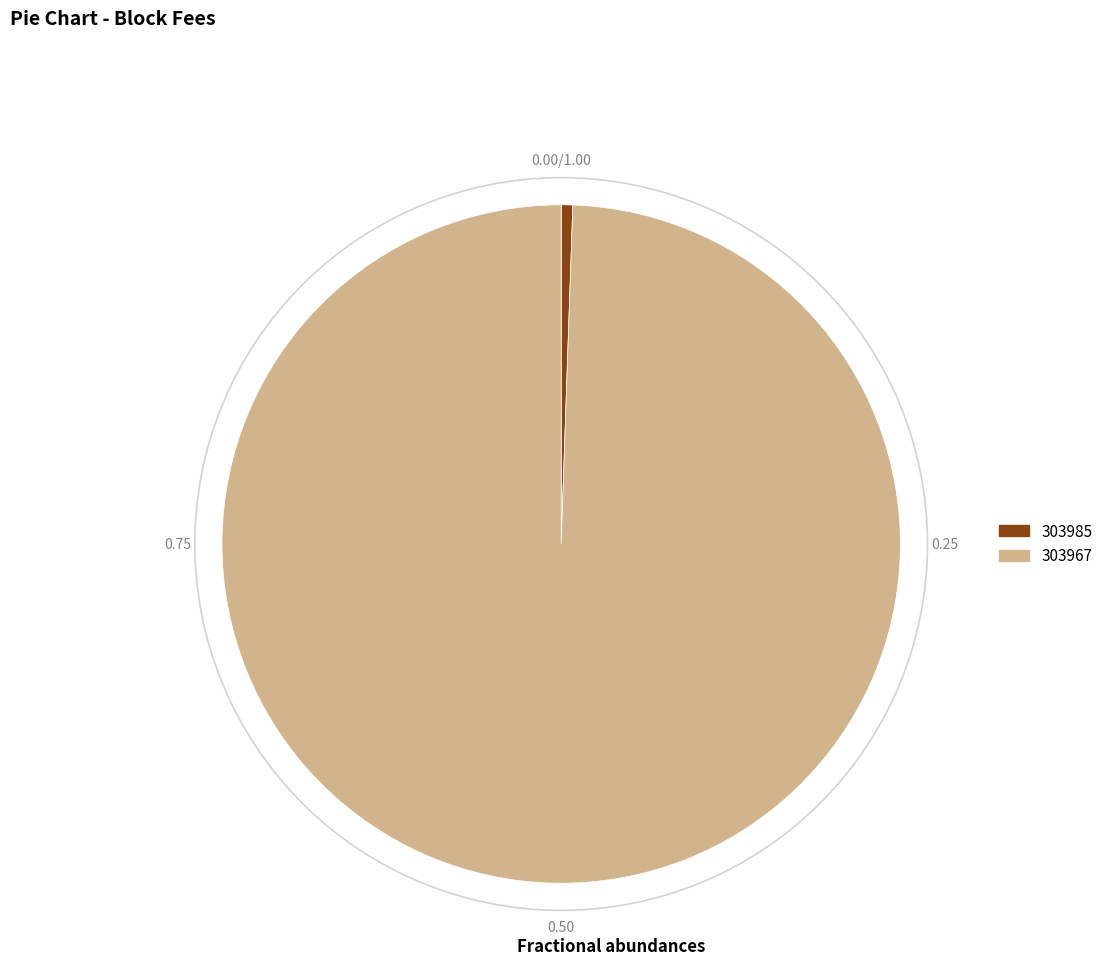

Which has a higher value, 303967 or 303985?

303967